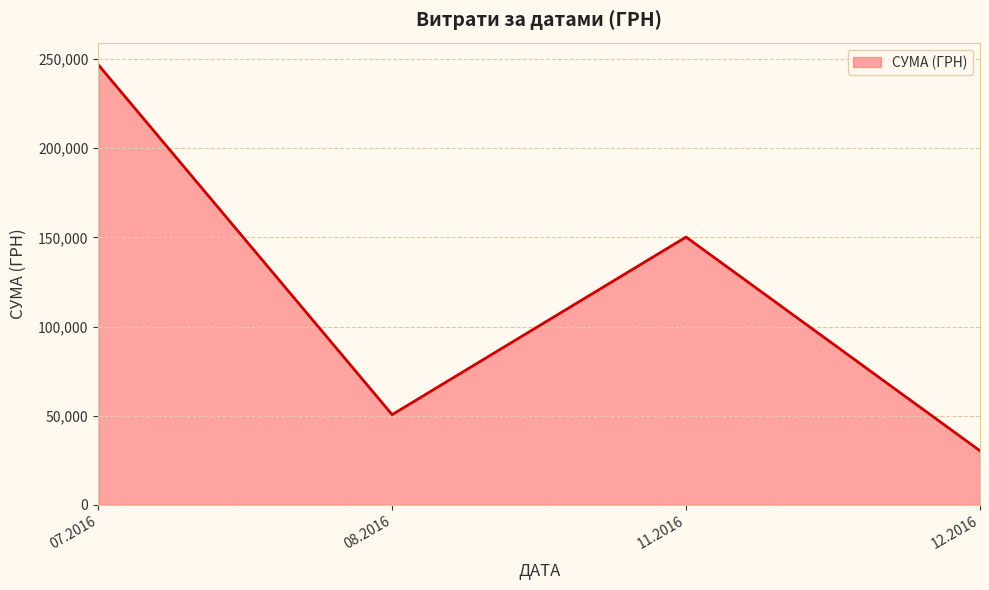

List the labels in order of value, largest first.

07.2016, 11.2016, 08.2016, 12.2016